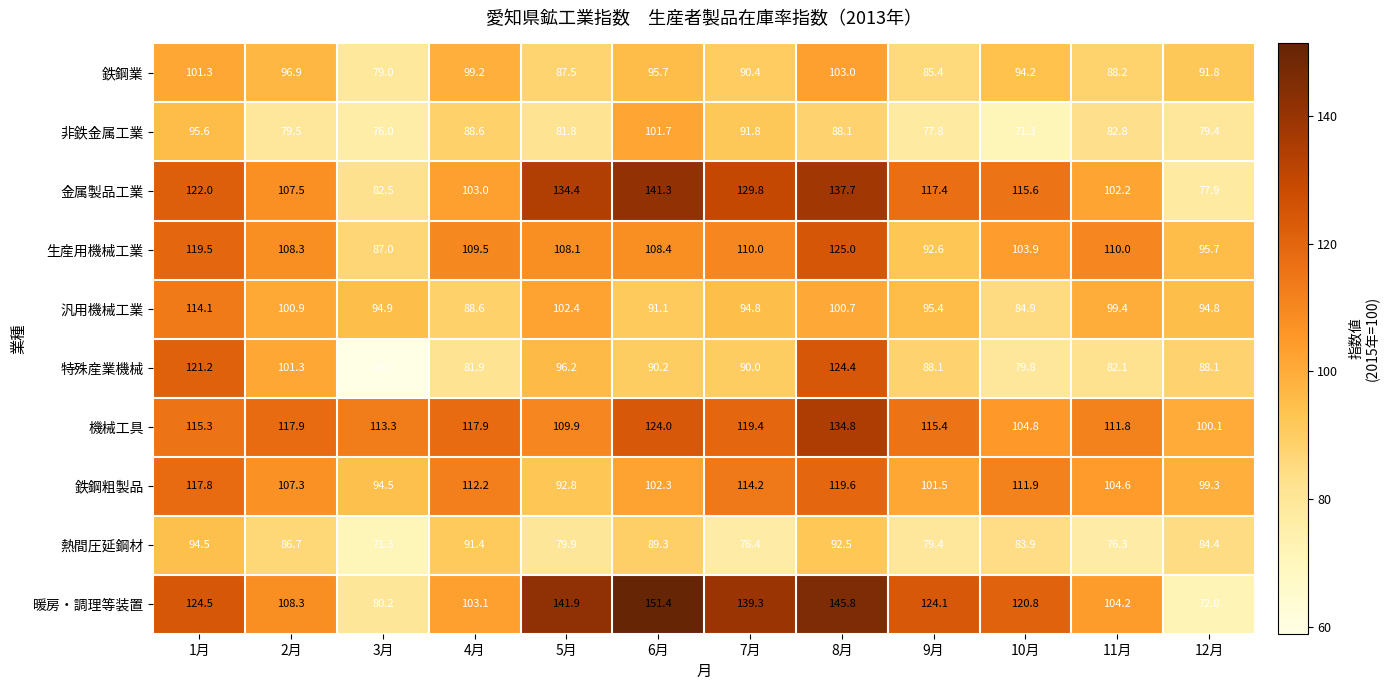

Where is 非鉄金属工業 nearest to the value 86?

8月